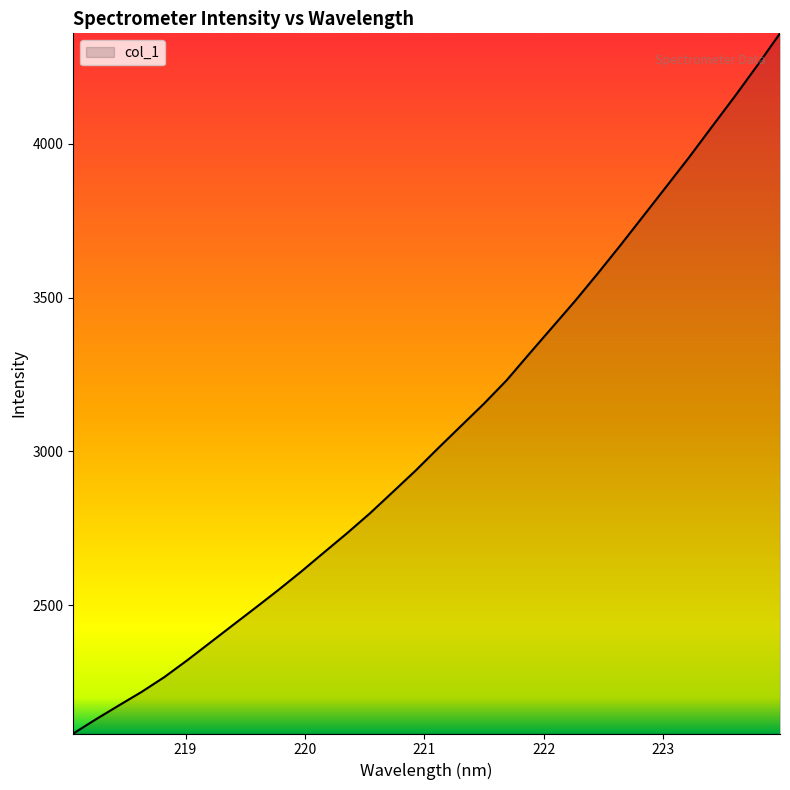

What is the greatest value displayed?

4359.4